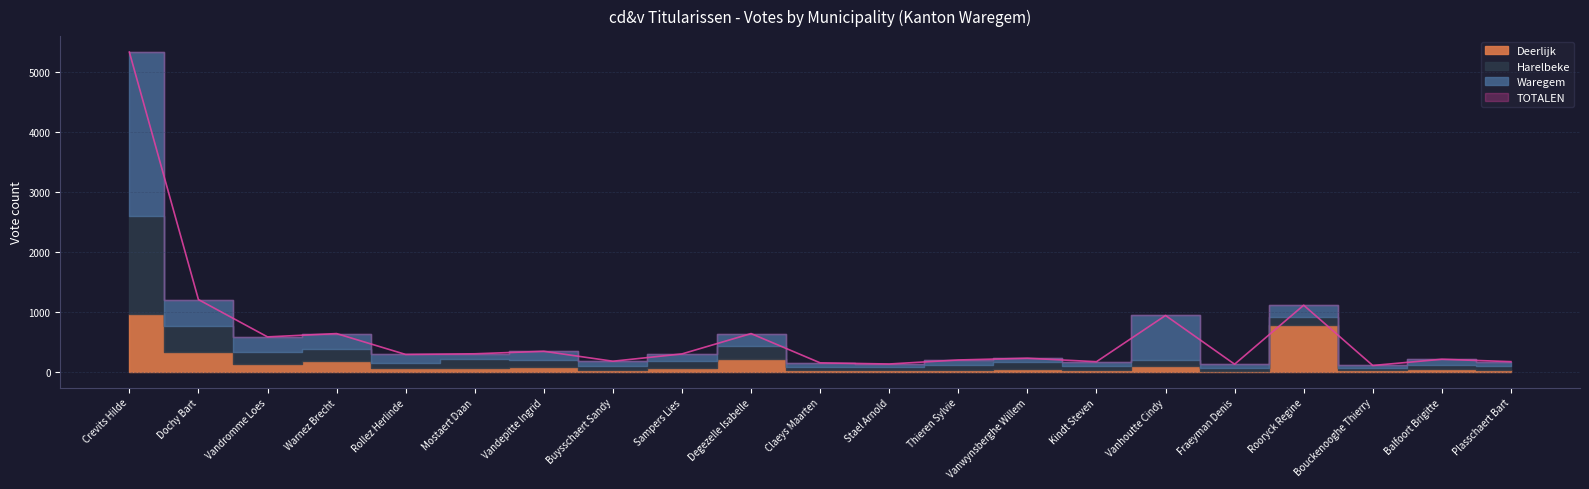

What is the value of the Deerlijk point at the 9th from the left?

54